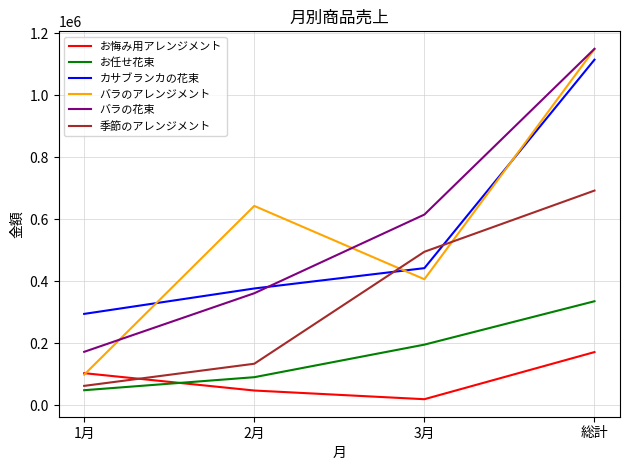

At which label does お任せ花束 reach its peak?

総計